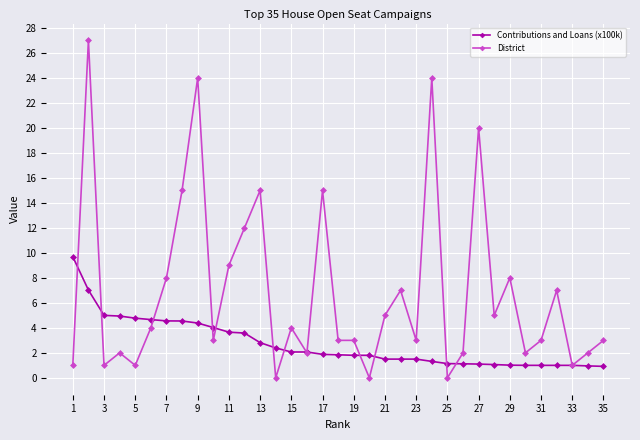

What is the sum of all Contributions and Loans (x100k) values?

94.7